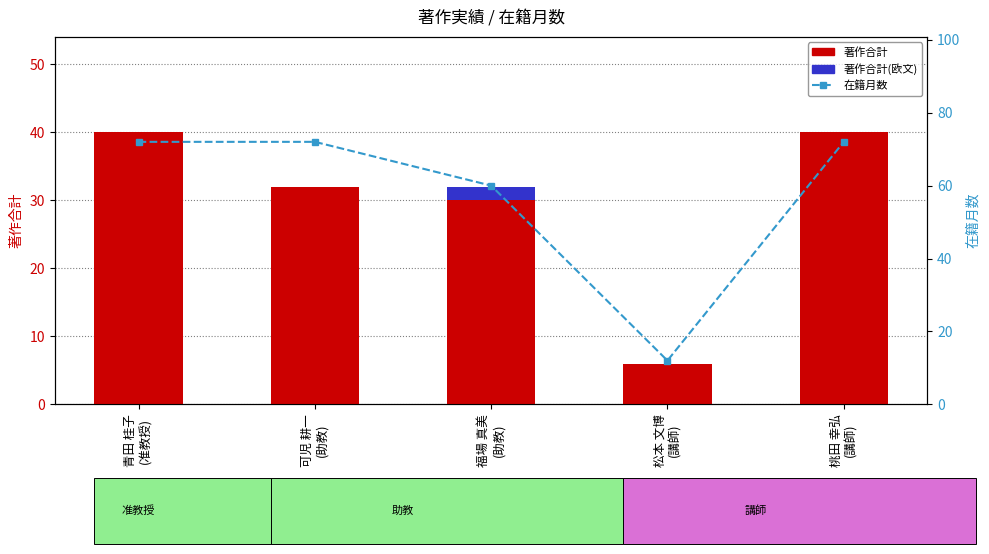

What is the total value across all series at 桃田 幸弘
(講師)?

112